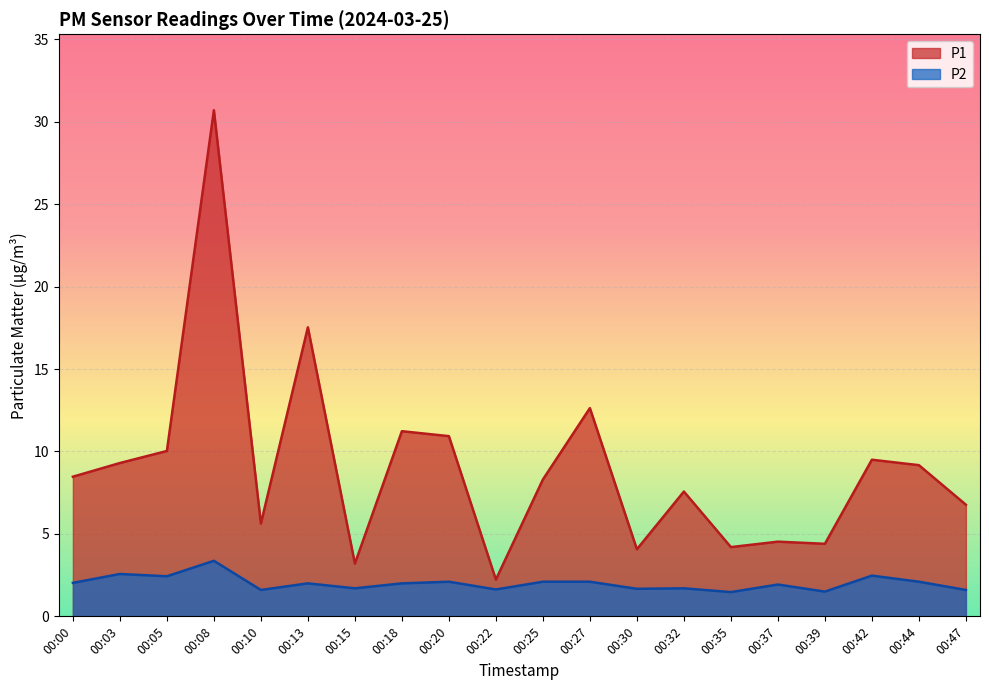

What is the difference between the highest and lowest values at 00:20?

8.8